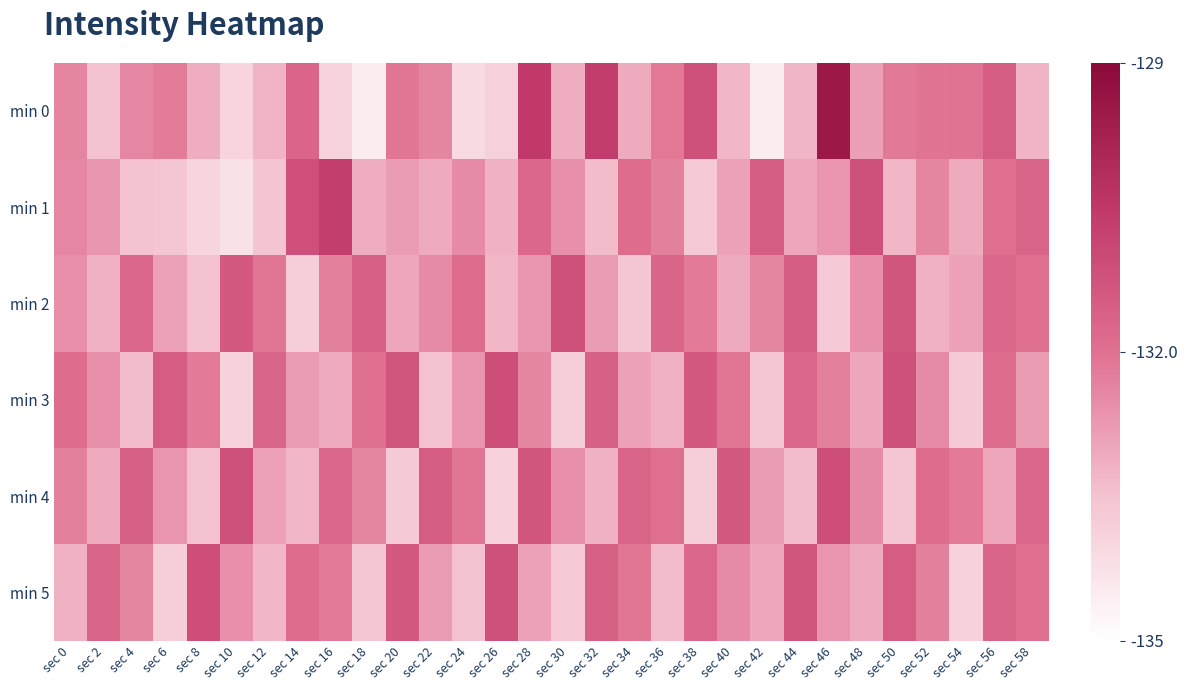

Reading left to right, extract all data points from this chart.

min 0: sec 0=-132.4	sec 2=-133.5	sec 4=-132.4	sec 6=-132.2	sec 8=-133.1	sec 10=-134.0	sec 12=-133.3	sec 14=-131.7	sec 16=-133.9	sec 18=-134.5	sec 20=-132.1	sec 22=-132.4	sec 24=-134.1	sec 26=-133.8	sec 28=-130.6	sec 30=-133.1	sec 32=-130.6	sec 34=-133.1	sec 36=-132.2	sec 38=-131.2	sec 40=-133.3	sec 42=-134.5	sec 44=-133.3	sec 46=-129.5	sec 48=-132.9	sec 50=-132.2	sec 52=-132.1	sec 54=-132.1	sec 56=-131.5	sec 58=-133.3
min 1: sec 0=-132.4	sec 2=-132.7	sec 4=-133.5	sec 6=-133.6	sec 8=-134.0	sec 10=-134.3	sec 12=-133.5	sec 14=-131.2	sec 16=-130.7	sec 18=-133.1	sec 20=-132.8	sec 22=-133.1	sec 24=-132.5	sec 26=-133.2	sec 28=-131.8	sec 30=-132.6	sec 32=-133.4	sec 34=-131.9	sec 36=-132.3	sec 38=-133.7	sec 40=-132.9	sec 42=-131.5	sec 44=-133.0	sec 46=-132.7	sec 48=-131.2	sec 50=-133.3	sec 52=-132.4	sec 54=-133.1	sec 56=-132.0	sec 58=-131.7
min 2: sec 0=-132.6	sec 2=-133.2	sec 4=-131.8	sec 6=-132.9	sec 8=-133.5	sec 10=-131.4	sec 12=-132.1	sec 14=-133.8	sec 16=-132.3	sec 18=-131.6	sec 20=-133.0	sec 22=-132.5	sec 24=-131.9	sec 26=-133.3	sec 28=-132.7	sec 30=-131.2	sec 32=-132.8	sec 34=-133.6	sec 36=-131.7	sec 38=-132.2	sec 40=-133.1	sec 42=-132.4	sec 44=-131.5	sec 46=-133.7	sec 48=-132.6	sec 50=-131.3	sec 52=-133.2	sec 54=-132.9	sec 56=-131.8	sec 58=-132.0
min 3: sec 0=-131.9	sec 2=-132.6	sec 4=-133.4	sec 6=-131.5	sec 8=-132.2	sec 10=-133.9	sec 12=-131.7	sec 14=-132.8	sec 16=-133.1	sec 18=-132.0	sec 20=-131.3	sec 22=-133.5	sec 24=-132.7	sec 26=-131.1	sec 28=-132.4	sec 30=-133.8	sec 32=-131.6	sec 34=-132.9	sec 36=-133.2	sec 38=-131.4	sec 40=-132.1	sec 42=-133.6	sec 44=-131.8	sec 46=-132.3	sec 48=-133.0	sec 50=-131.2	sec 52=-132.5	sec 54=-133.7	sec 56=-131.9	sec 58=-132.8
min 4: sec 0=-132.3	sec 2=-133.1	sec 4=-131.6	sec 6=-132.7	sec 8=-133.5	sec 10=-131.2	sec 12=-132.9	sec 14=-133.3	sec 16=-131.8	sec 18=-132.4	sec 20=-133.7	sec 22=-131.5	sec 24=-132.1	sec 26=-133.9	sec 28=-131.3	sec 30=-132.6	sec 32=-133.2	sec 34=-131.7	sec 36=-132.0	sec 38=-133.8	sec 40=-131.4	sec 42=-132.8	sec 44=-133.4	sec 46=-131.1	sec 48=-132.5	sec 50=-133.6	sec 52=-131.9	sec 54=-132.2	sec 56=-133.0	sec 58=-131.8
min 5: sec 0=-133.2	sec 2=-131.7	sec 4=-132.4	sec 6=-133.8	sec 8=-131.1	sec 10=-132.6	sec 12=-133.3	sec 14=-131.9	sec 16=-132.2	sec 18=-133.6	sec 20=-131.4	sec 22=-132.8	sec 24=-133.5	sec 26=-131.2	sec 28=-132.9	sec 30=-133.7	sec 32=-131.6	sec 34=-132.1	sec 36=-133.4	sec 38=-131.8	sec 40=-132.5	sec 42=-133.0	sec 44=-131.3	sec 46=-132.7	sec 48=-133.1	sec 50=-131.5	sec 52=-132.3	sec 54=-133.9	sec 56=-131.7	sec 58=-132.0